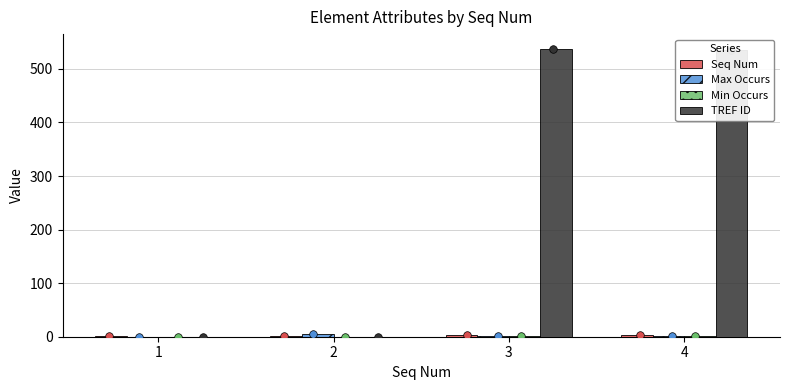

Which series contains the highest Y value?

TREF ID